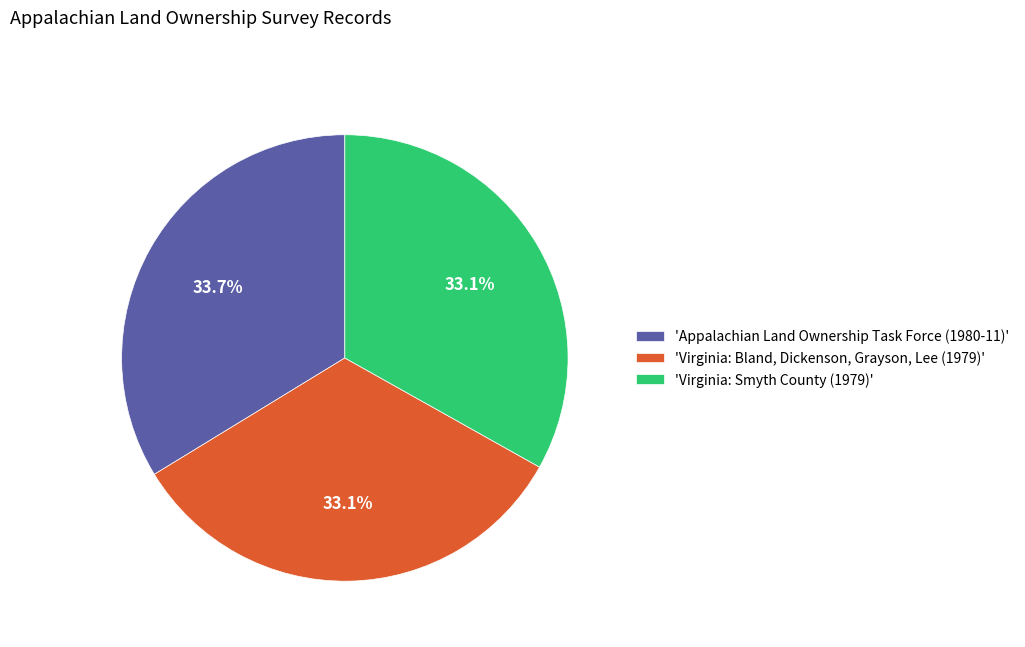

What is the total percentage of 'Appalachian Land Ownership Task Force (1980-11)' and 'Virginia: Bland, Dickenson, Grayson, Lee (1979)'?

66.9%